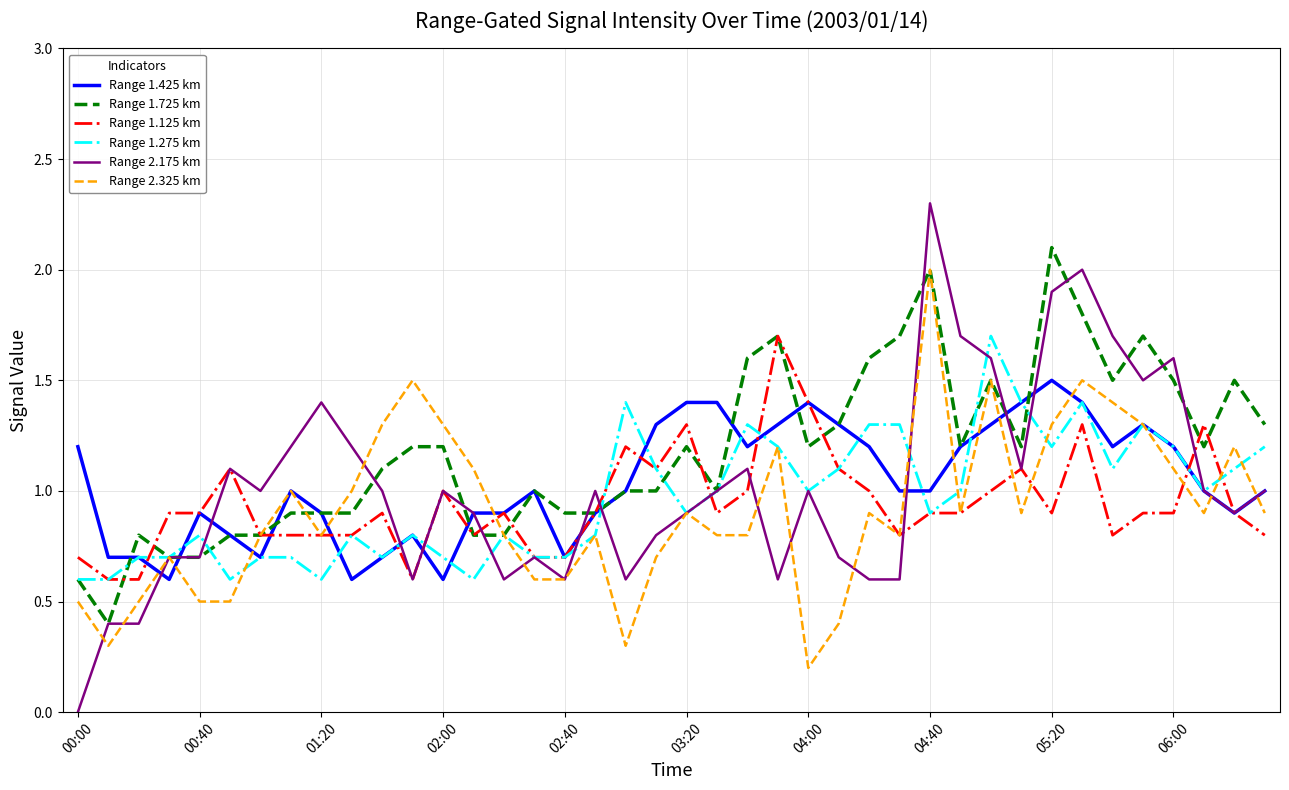

Which series has the largest range (max minus min)?

Range 2.175 km